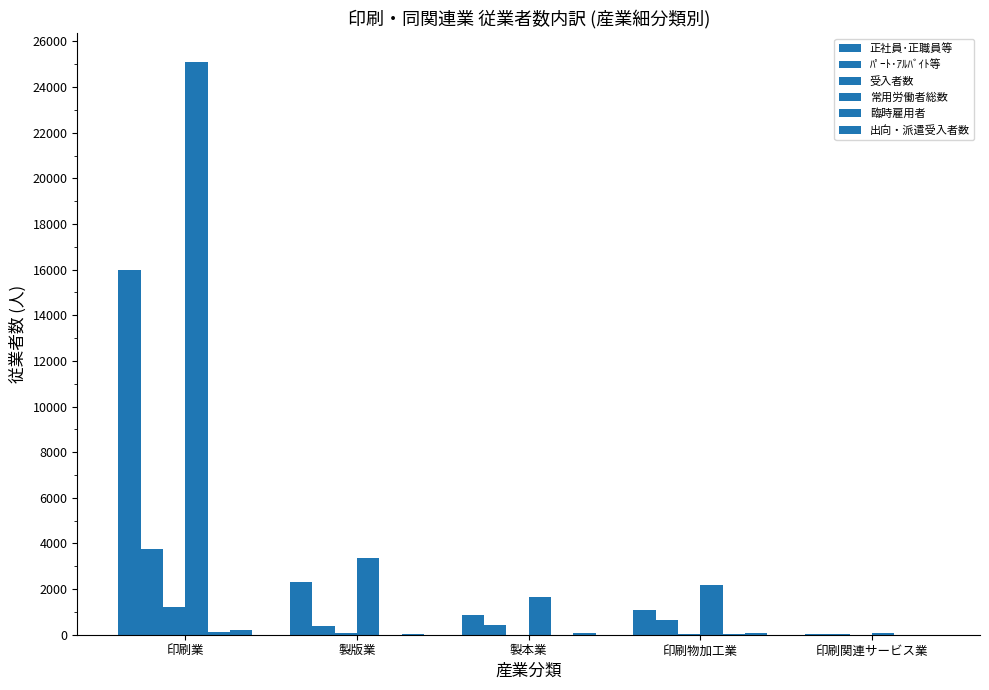

How many groups of bars are there?

5